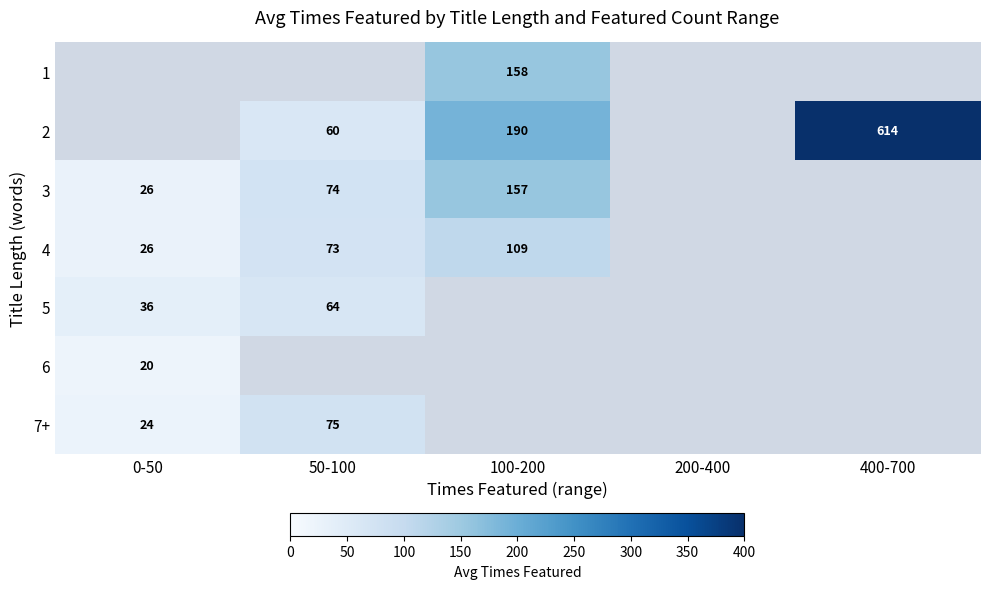

What is the difference between the 3 values at 50-100 and 100-200?

83.0